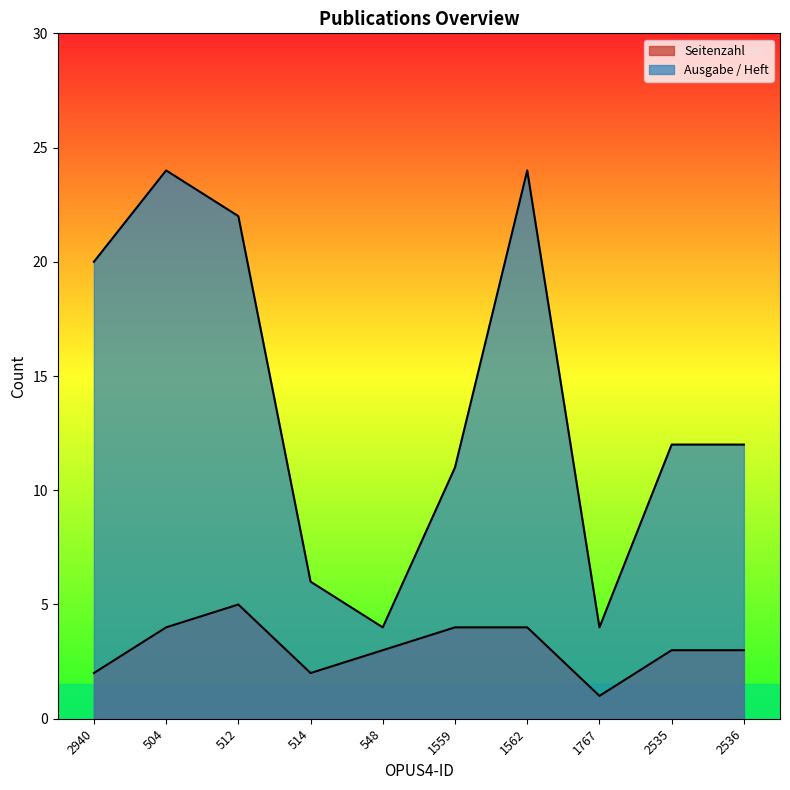

Reading left to right, what are all the values shown in this chart?

Seitenzahl: 2940=2	504=4	512=5	514=2	548=3	1559=4	1562=4	1767=1	2535=3	2536=3
Ausgabe / Heft: 2940=20	504=24	512=22	514=6	548=4	1559=11	1562=24	1767=4	2535=12	2536=12